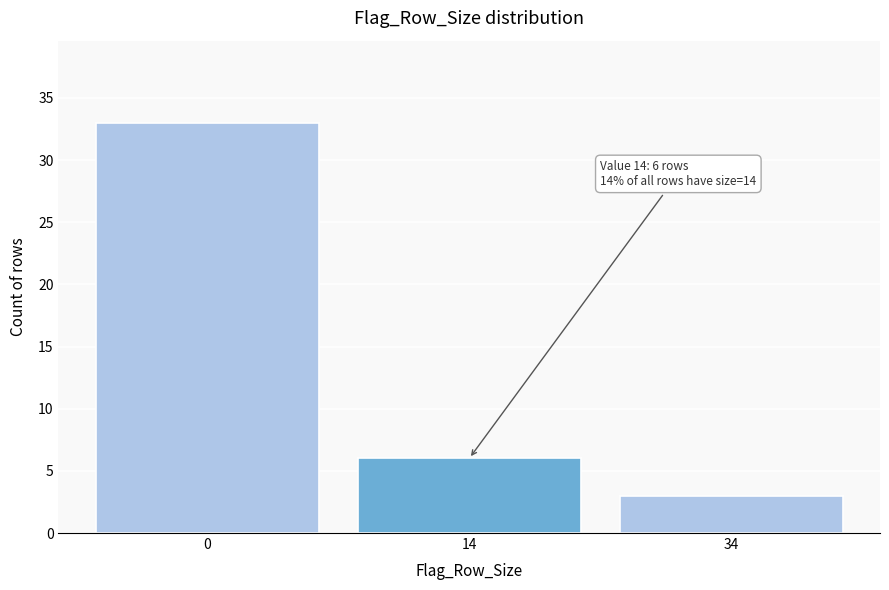

Reading left to right, transcribe all the data shown in this chart.

33	6	3